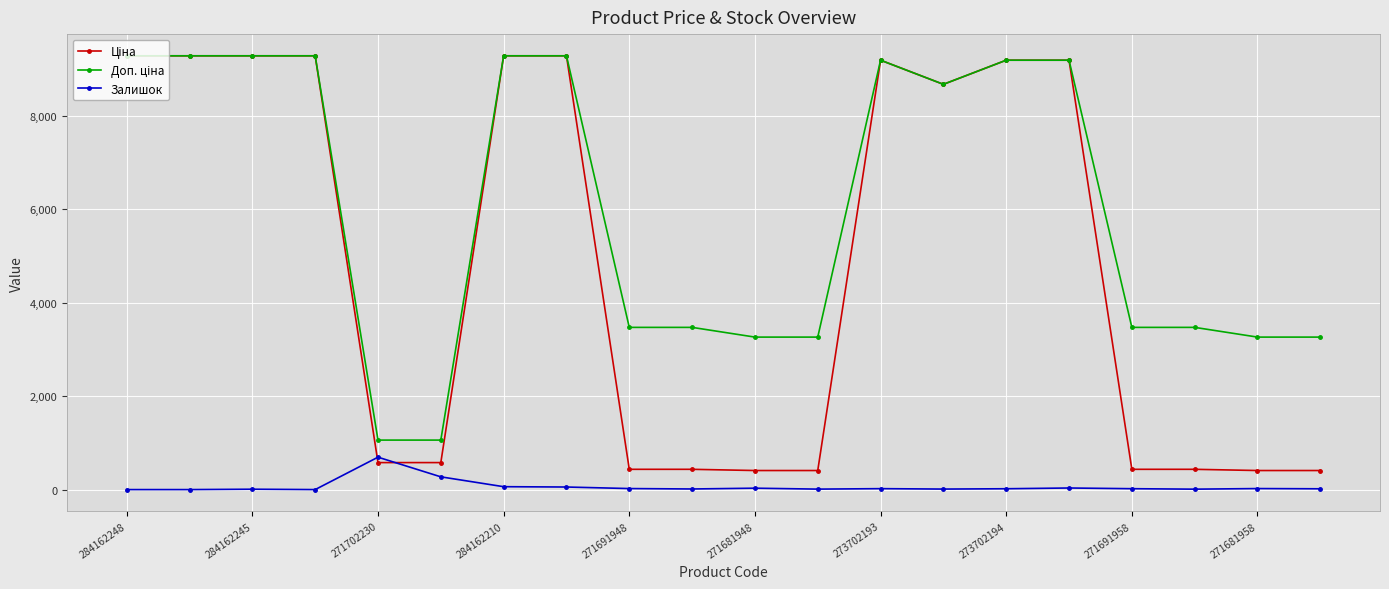

True or false: Залишок has more than 0 points higher than both neighbors.

True